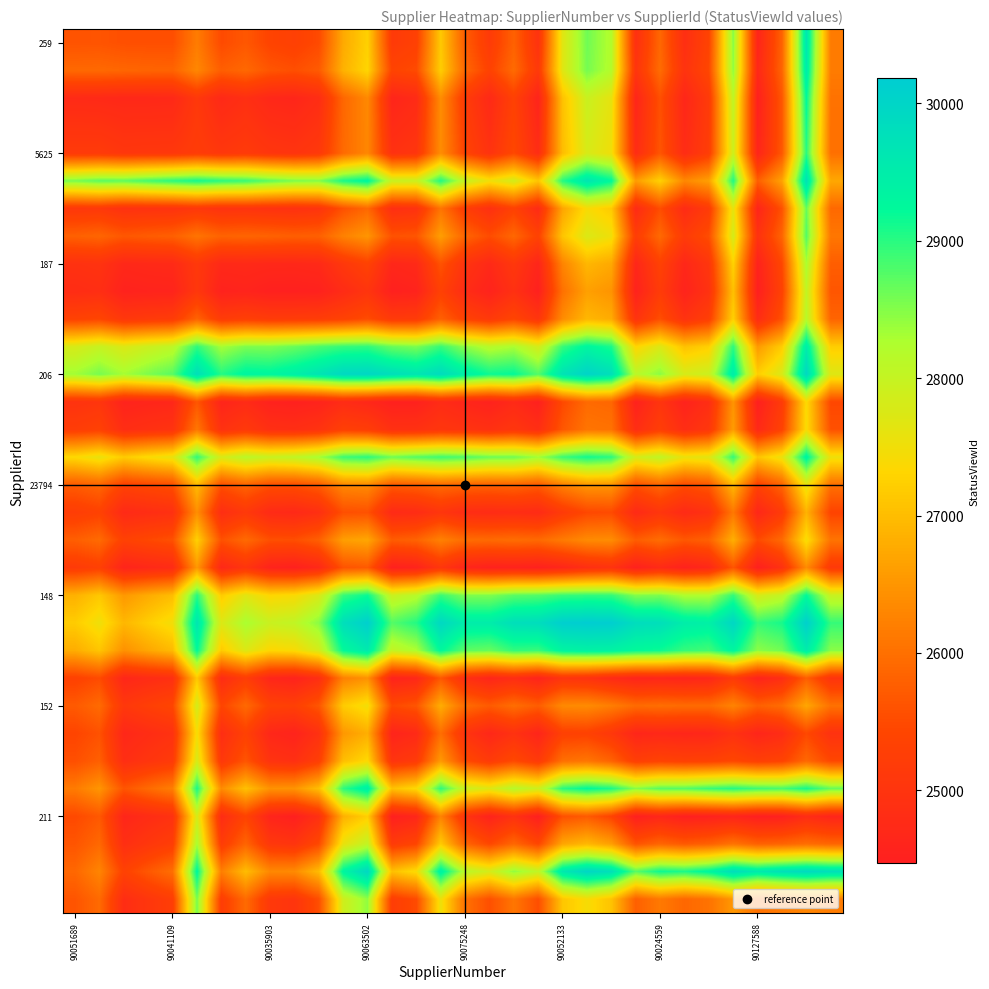

How many distinct data groups are displayed?

32